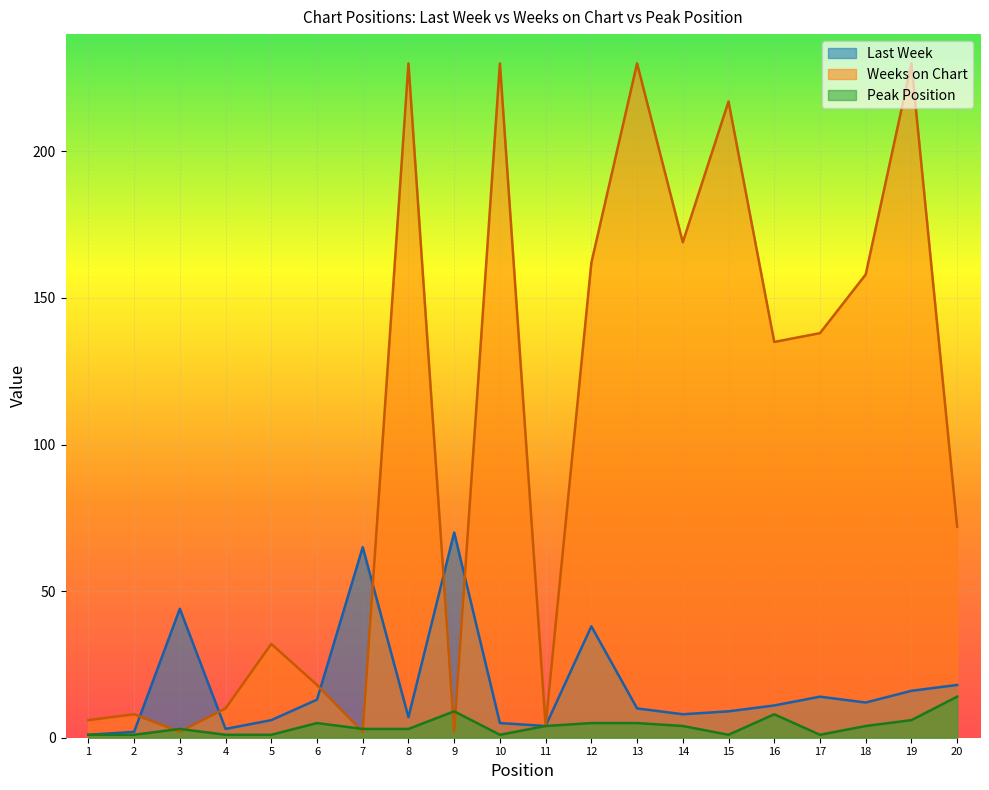

What value does the Last Week series have at 20?

18